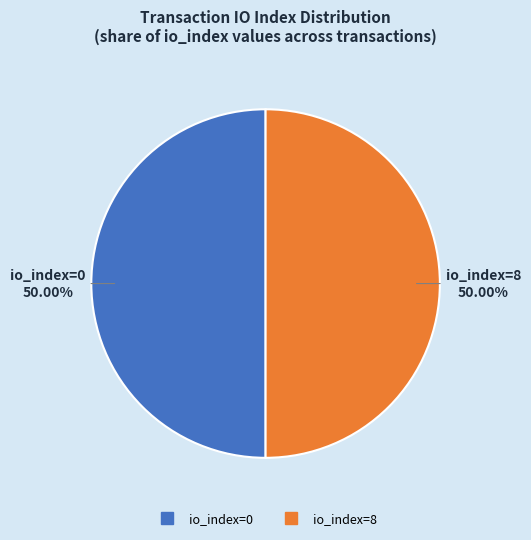

What is the ratio of the value at io_index=0 to the value at io_index=8?

1.0